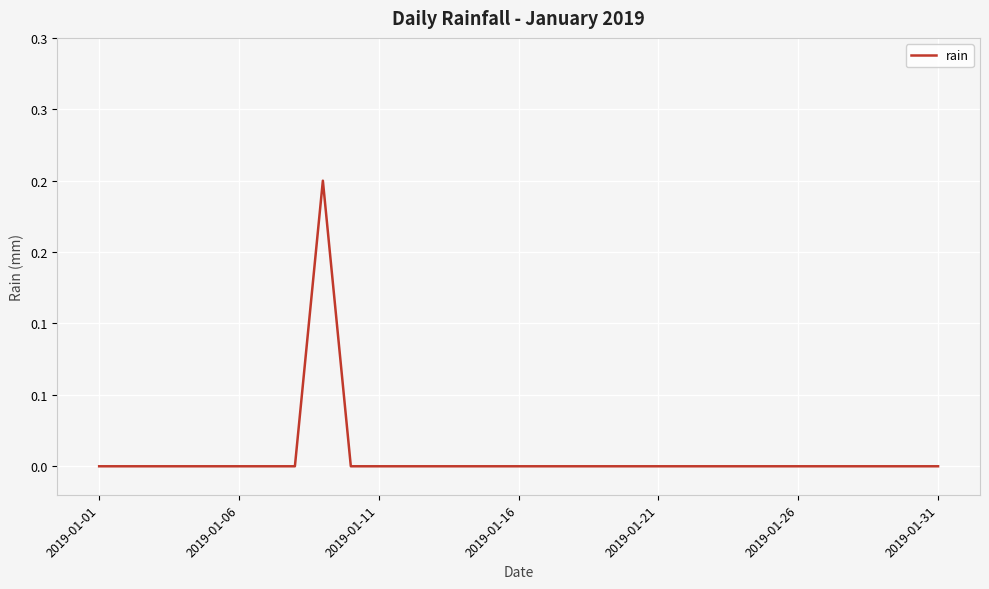

Does the chart have visible grid lines?

Yes